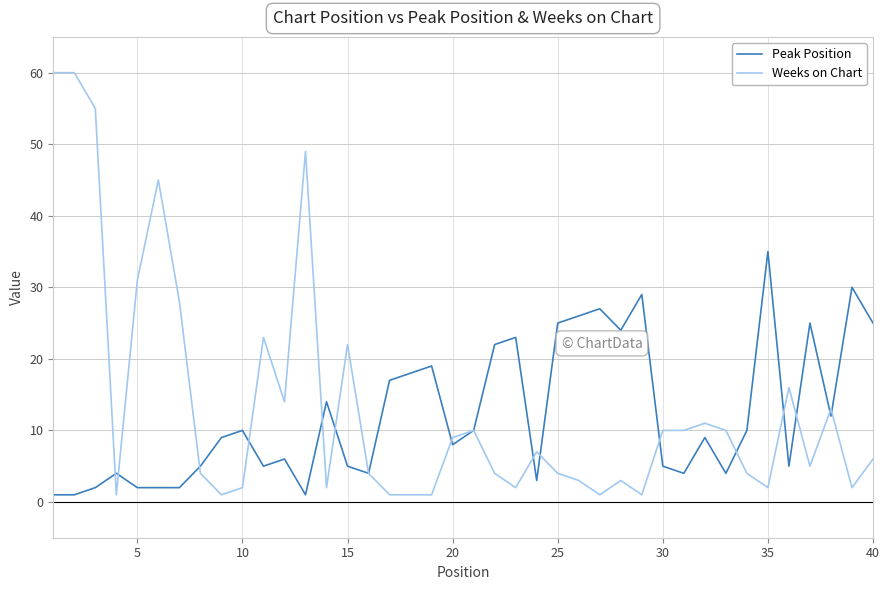

What are all the series names shown in the legend?

Peak Position, Weeks on Chart